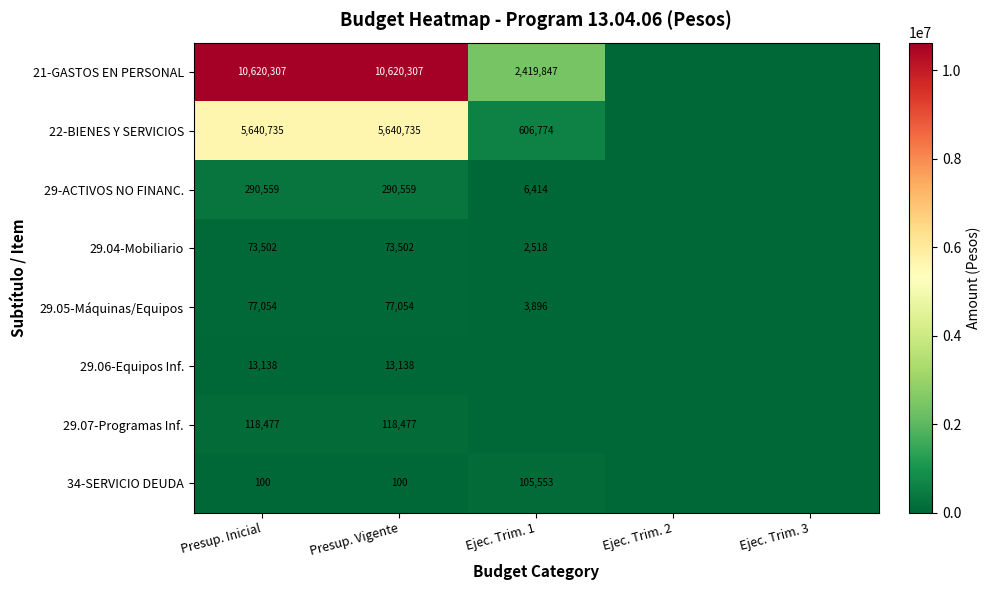

Is it true that 29.07-Programas Inf. equals 67181 at Presup. Inicial?

False